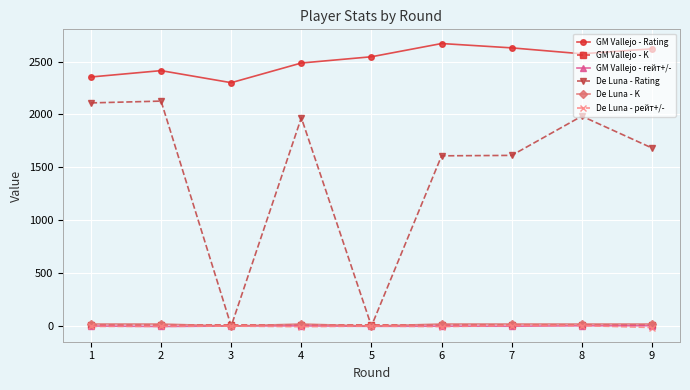

True or false: GM Vallejo - K has a value of 10.0 at 7.

True